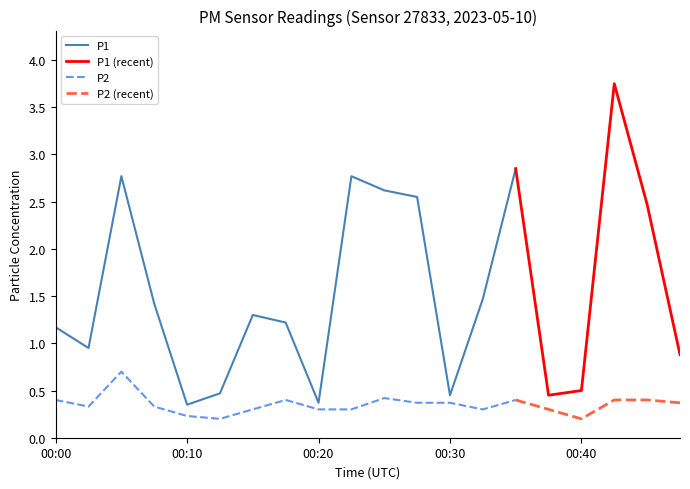

Is the value of P2 at 00:40 greater than the value of P1 at 00:28?

No